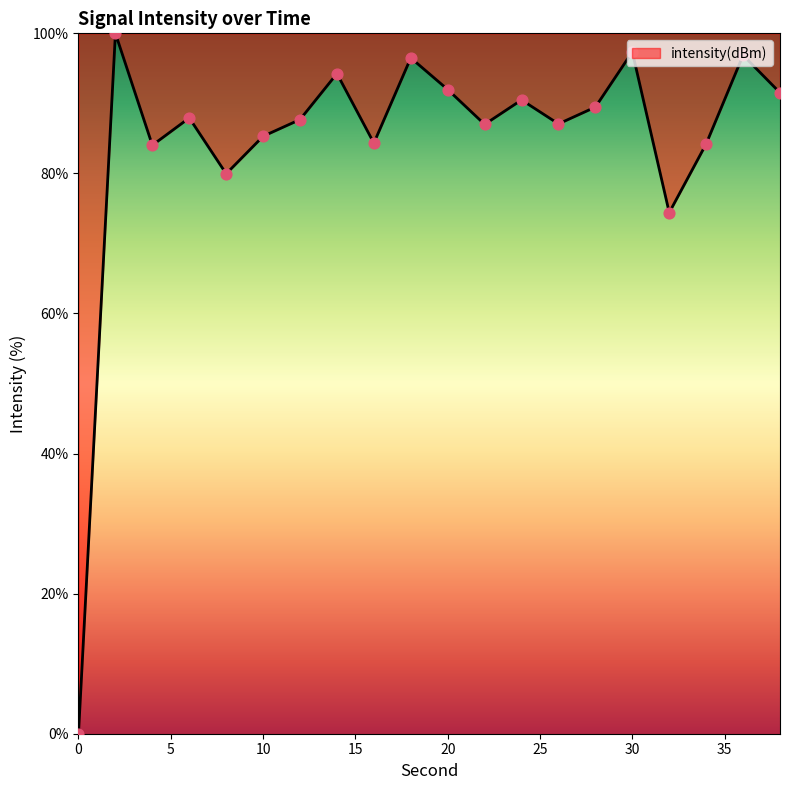

How many lines are shown in the chart?

1